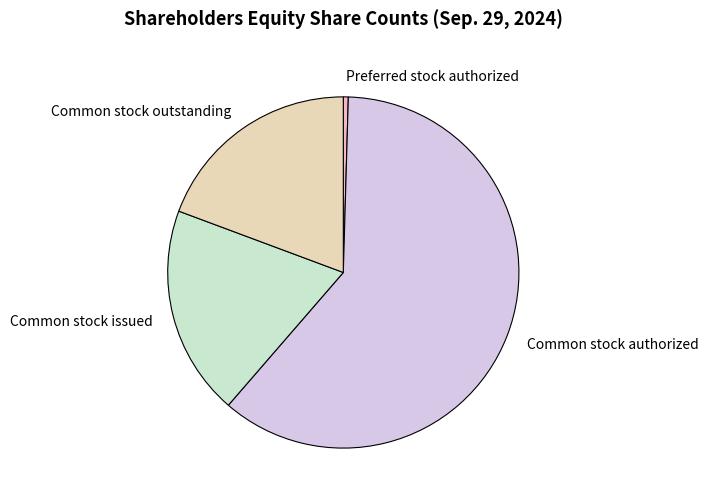

Do Common stock authorized and Common stock issued together represent more than half of the pie?

Yes